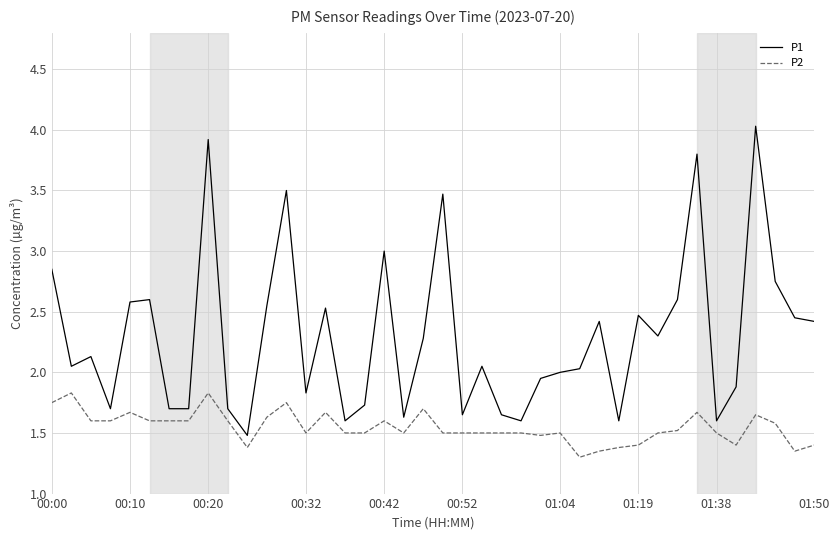

Rank the series by their maximum value, from lowest to highest.

P2, P1